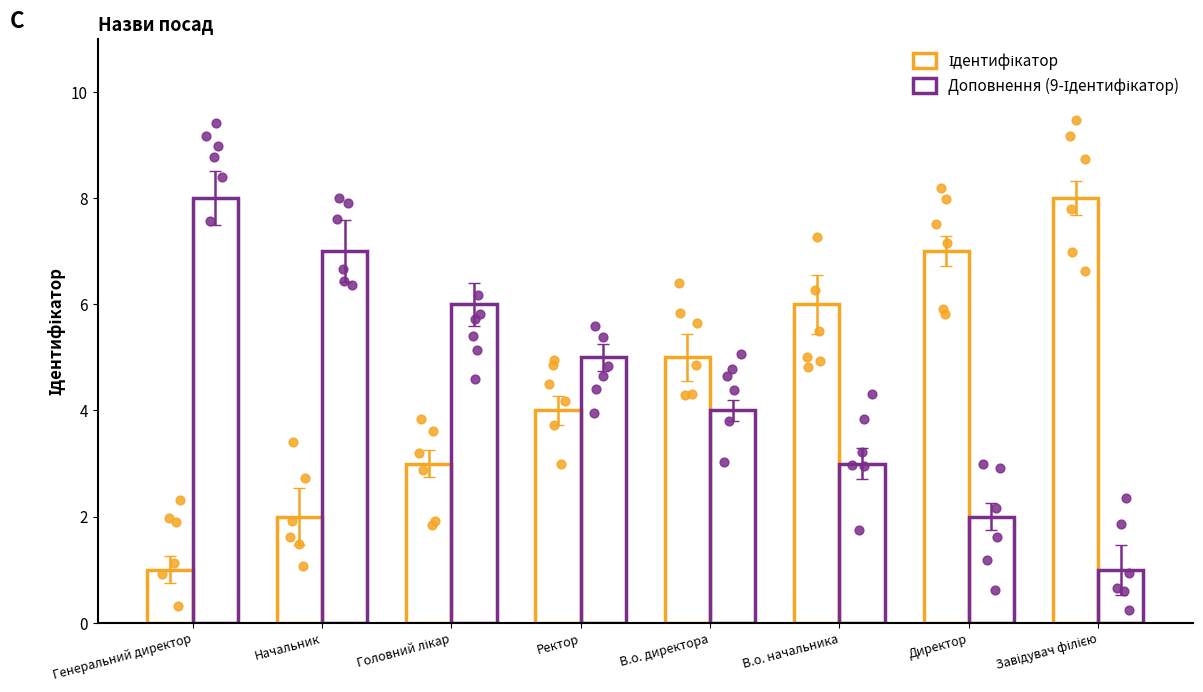

Which series has the widest spread of Y values?

Ідентифікатор